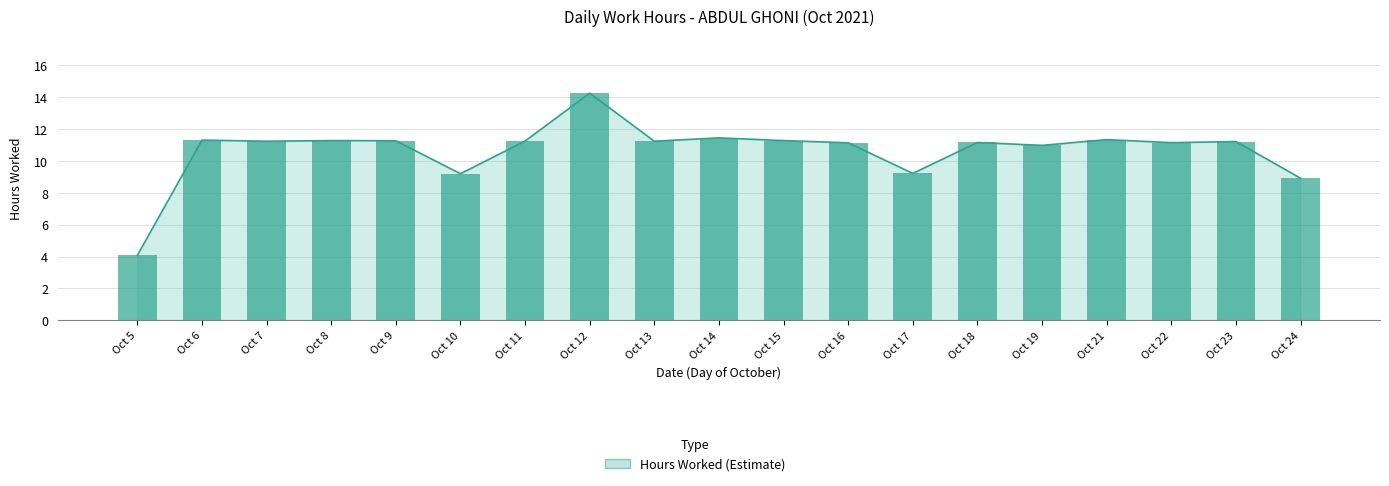

Count the number of categories in the chart.

19